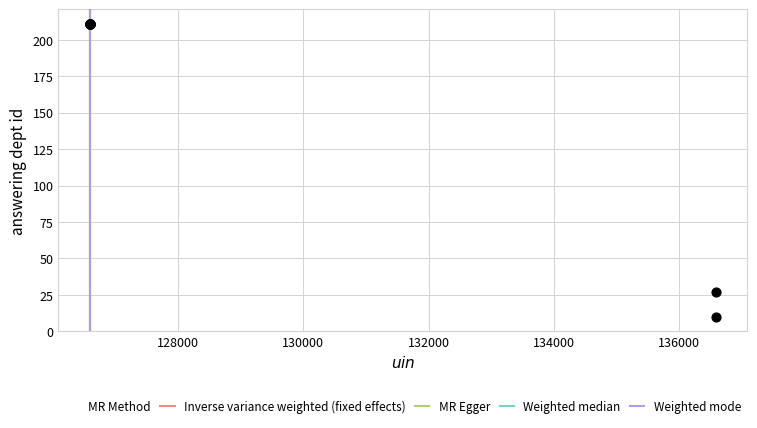

What Y value in the scatter plot is closest to 110?

27